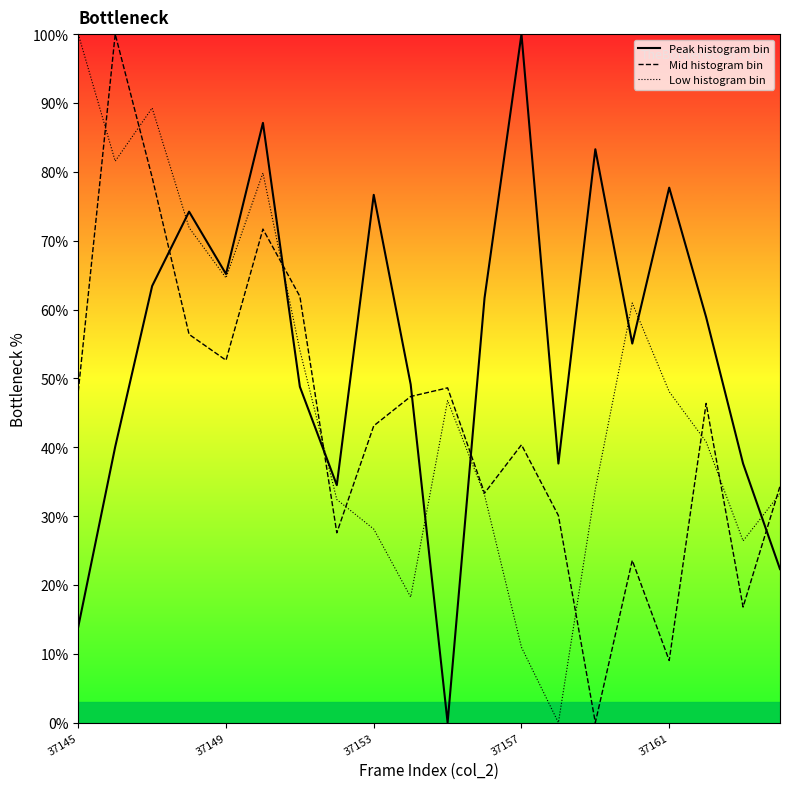

At which category is the sum across all series the highest?

5